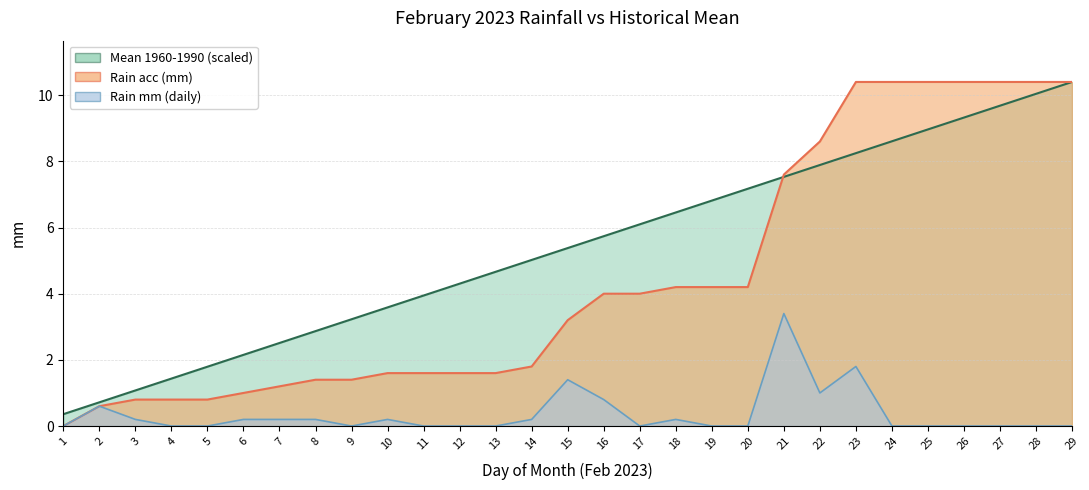

What are all the series names shown in the legend?

Mean 1960-1990, Rain acc, Rain mm